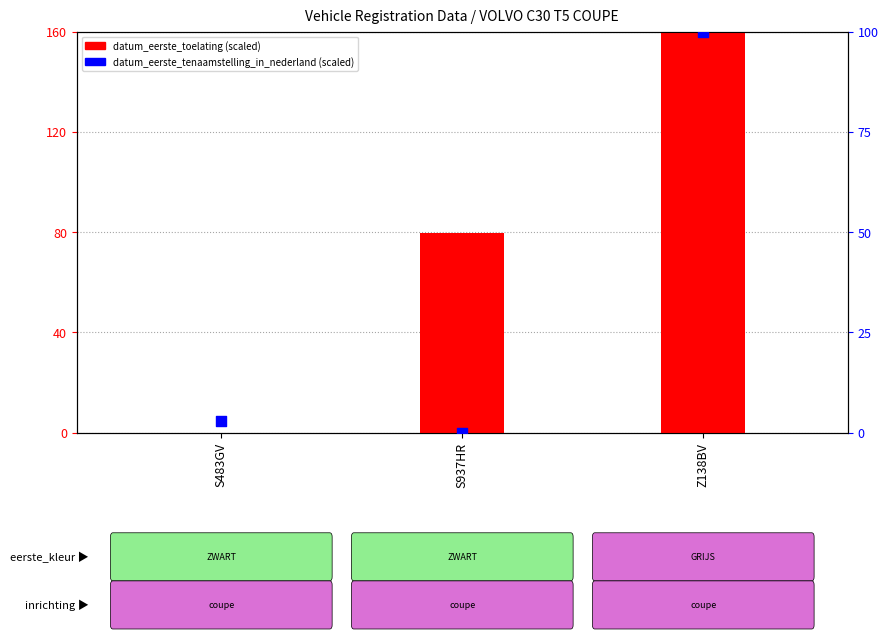

What is the total value across all series at S483GV?

2.9